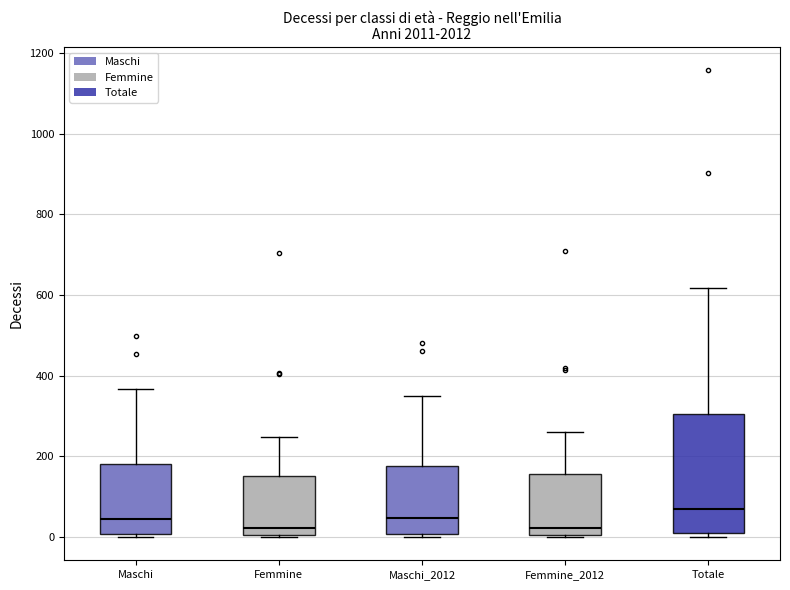

Reading left to right, read every box against the y-axis: the position of its median line, the range the box covers, and the ends of its whiskers. The values are not printed on the chart, so give them approximately, as read against the axis.

Maschi: median 40, box 0 to 180, whiskers 0 (just below the box's lower edge) to 360
Femmine: median 20, box 0 to 160, whiskers 0 to 240
Maschi_2012: median 40, box 0 to 180, whiskers 0 to 360
Femmine_2012: median 20, box 0 to 160, whiskers 0 to 260
Totale: median 60, box 20 to 300, whiskers 0 to 620